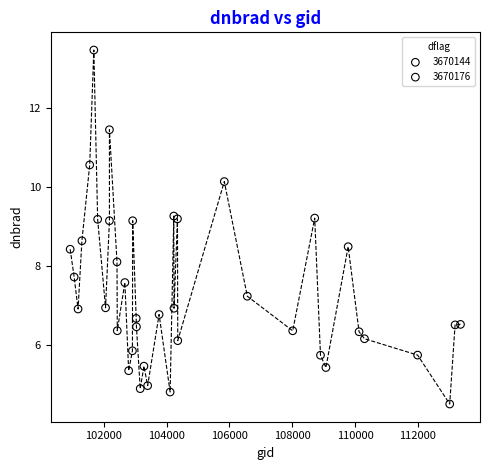

Which series contains the highest Y value?

3670144